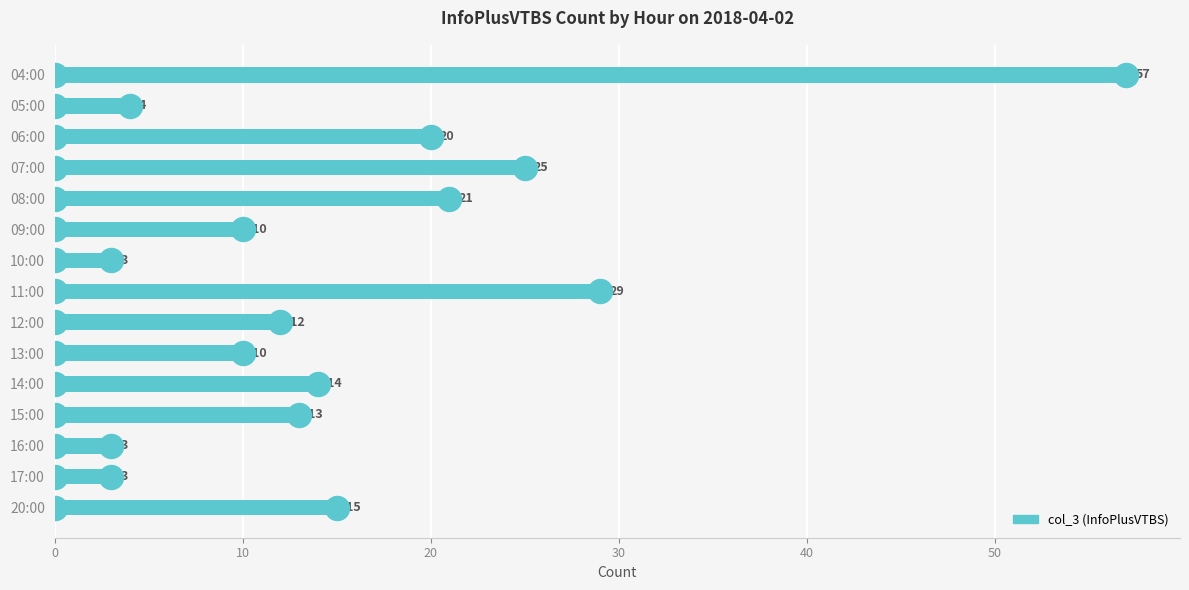

Between 06:00 and 09:00, which is larger?

06:00